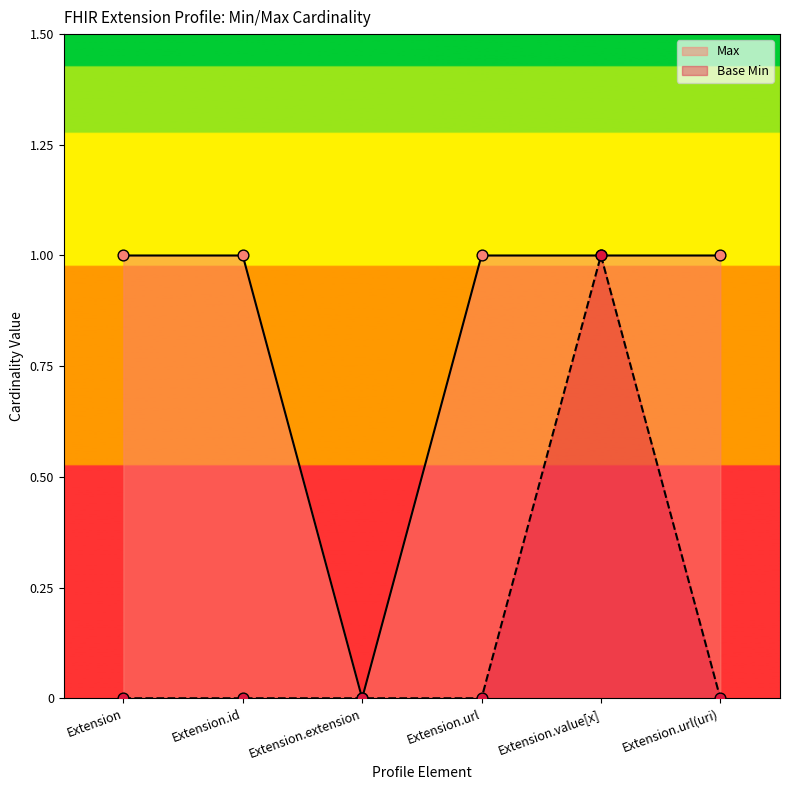

Which series has the largest total across all categories?

Max